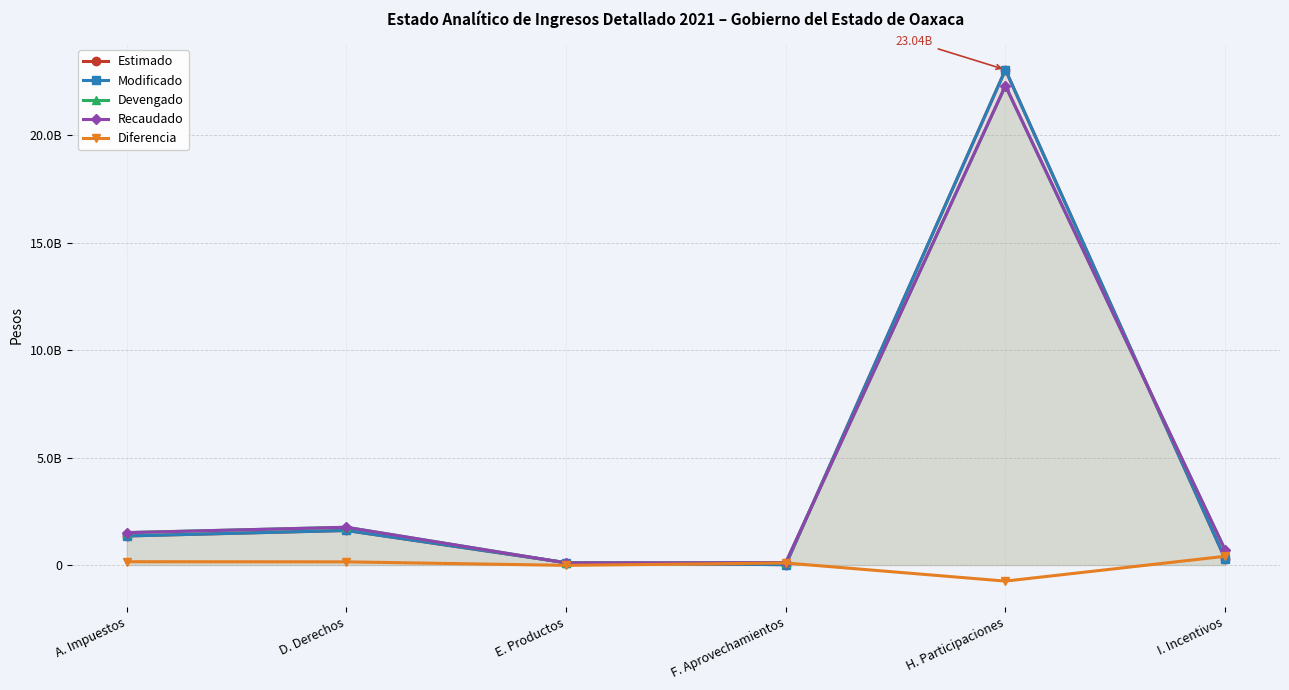

Which series changed the most between A. Impuestos and H. Participaciones?

Estimado